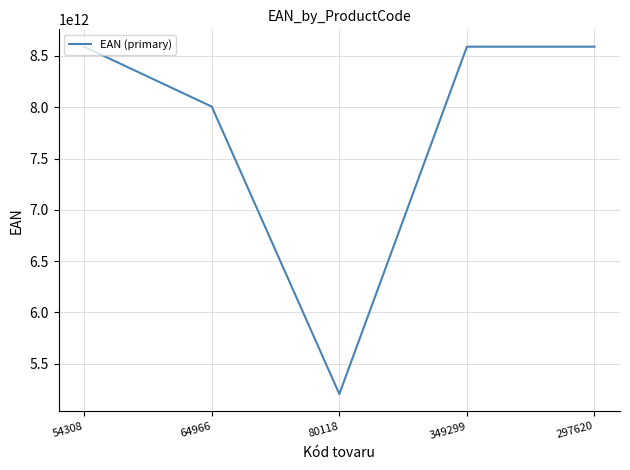

At which category does the data reach its first local peak?

349299